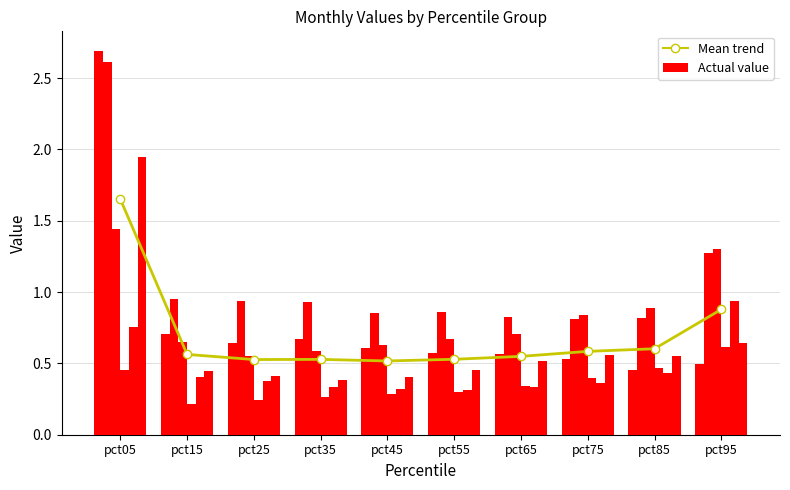

Rank the categories by Mar value from lowest to highest.

pct25, pct35, pct45, pct15, pct55, pct65, pct75, pct85, pct95, pct05